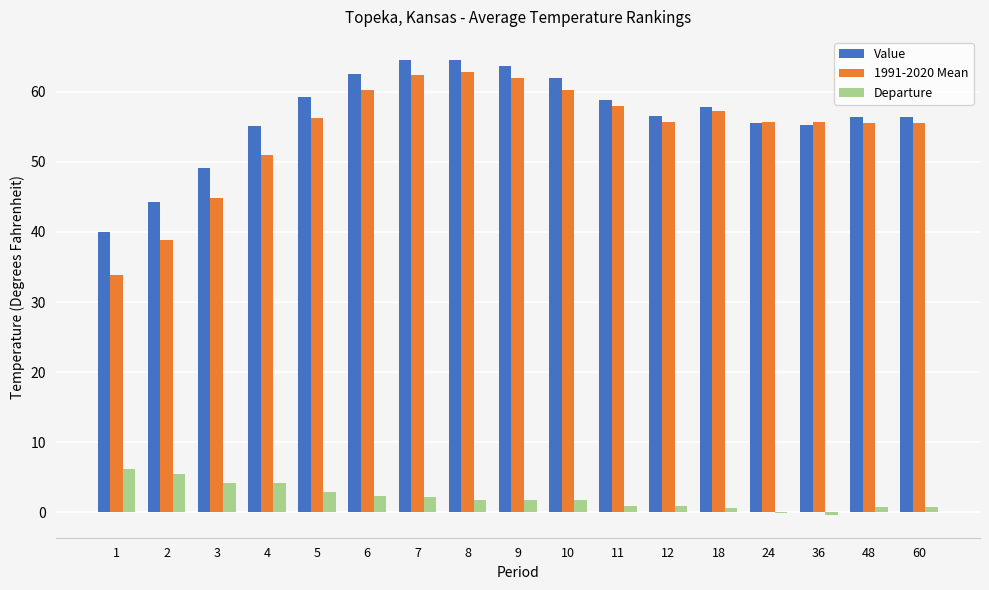

What is the highest value of the Departure series?

6.2